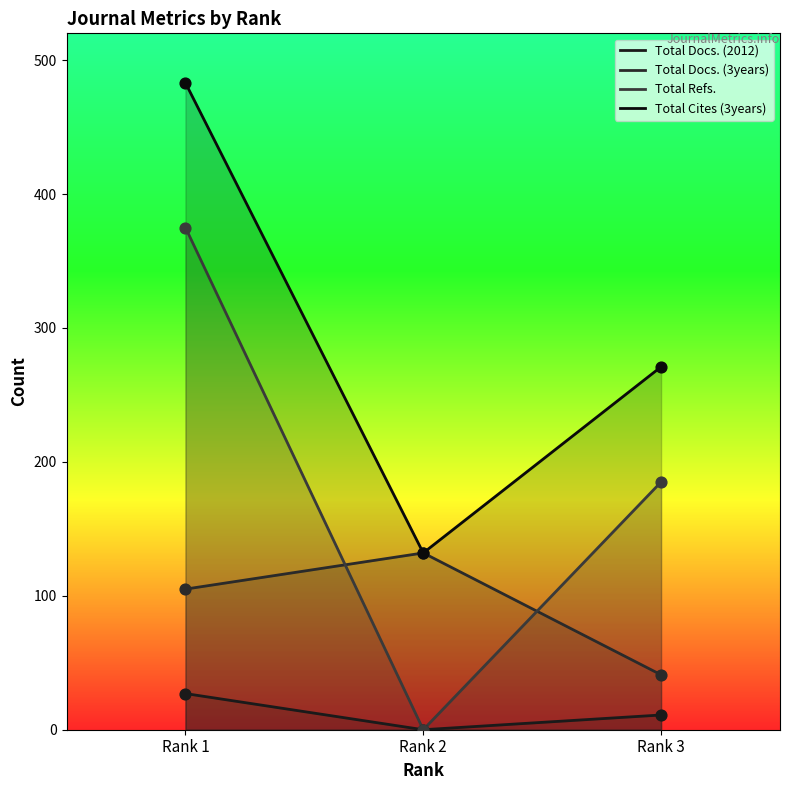

Is the value of Total Cites (3years) at Rank 3 greater than the value of Total Docs. (3years) at Rank 1?

Yes